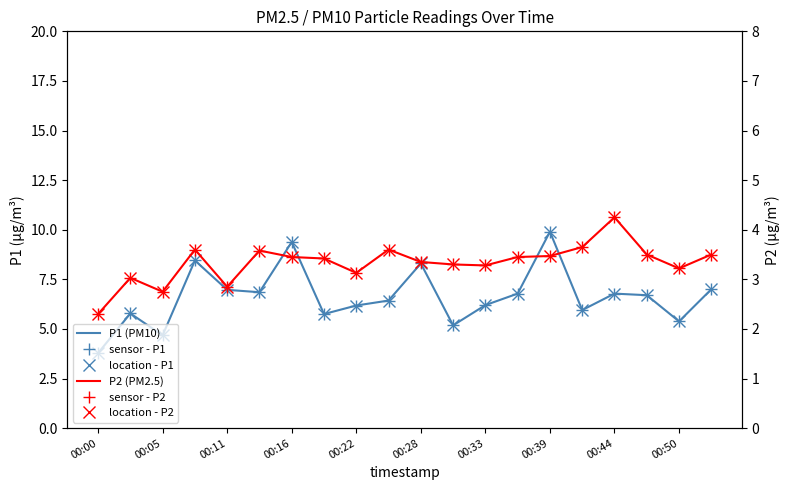

What are all the series names shown in the legend?

P1 (PM10), sensor - P1, location - P1, P2 (PM2.5), sensor - P2, location - P2